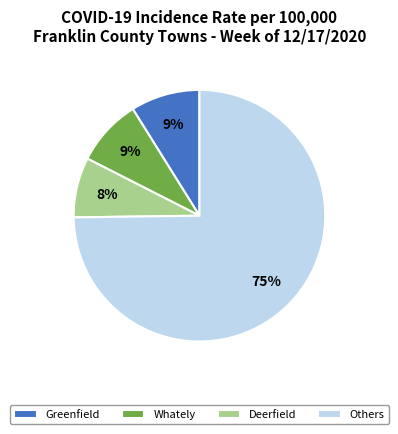

Which slice is the smallest?

Deerfield